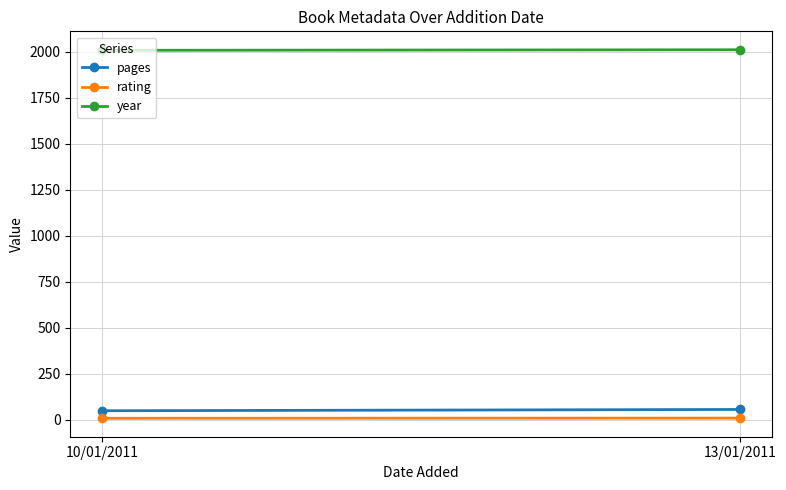

Which series has the largest total across all categories?

year